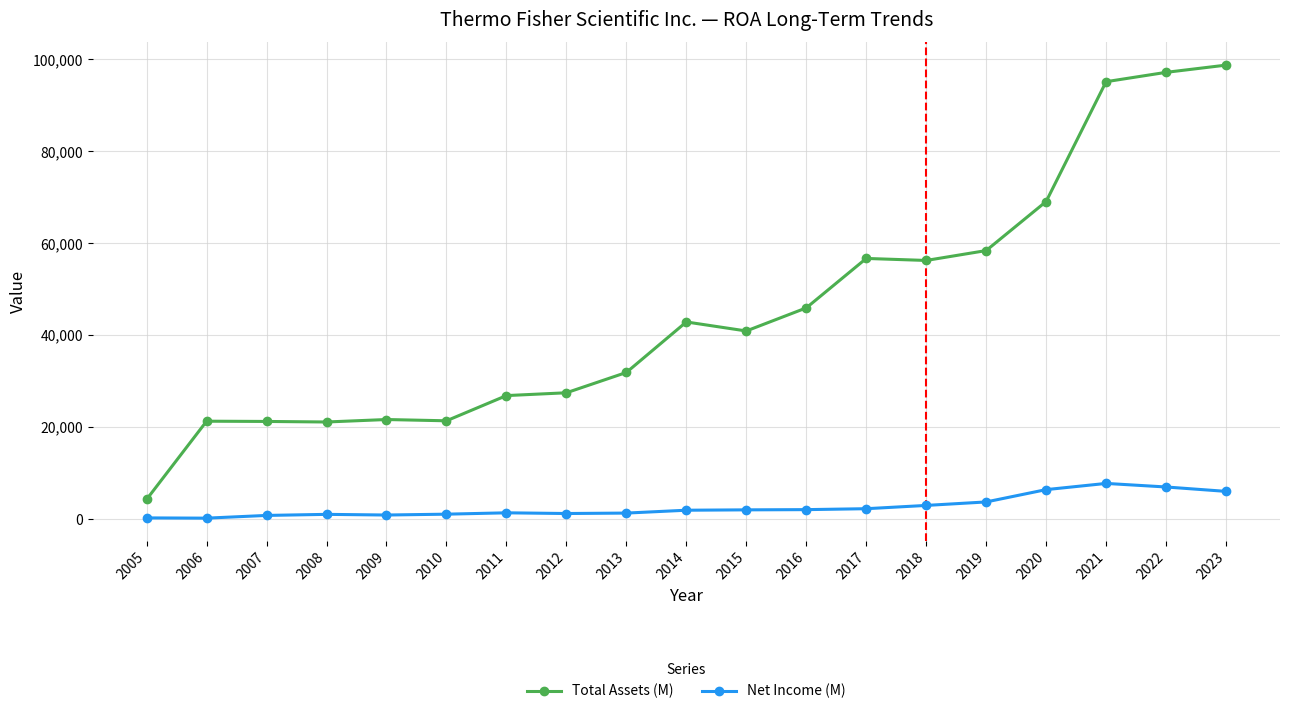

Is the value of Total Assets (M) at 2011 greater than the value of Net Income (M) at 2009?

Yes